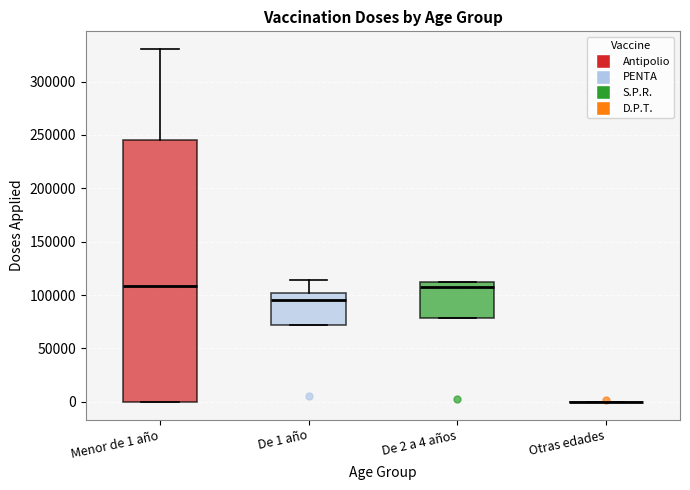

Which box is the tallest, from its lower edge to its upper edge?

Menor de 1 año